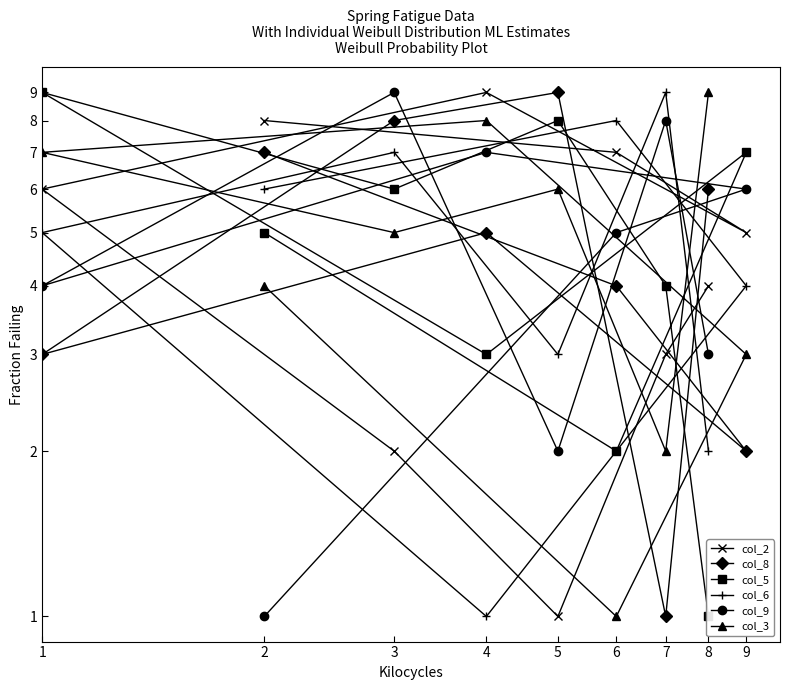

True or false: col_6 has more than 0 points higher than both neighbors.

True